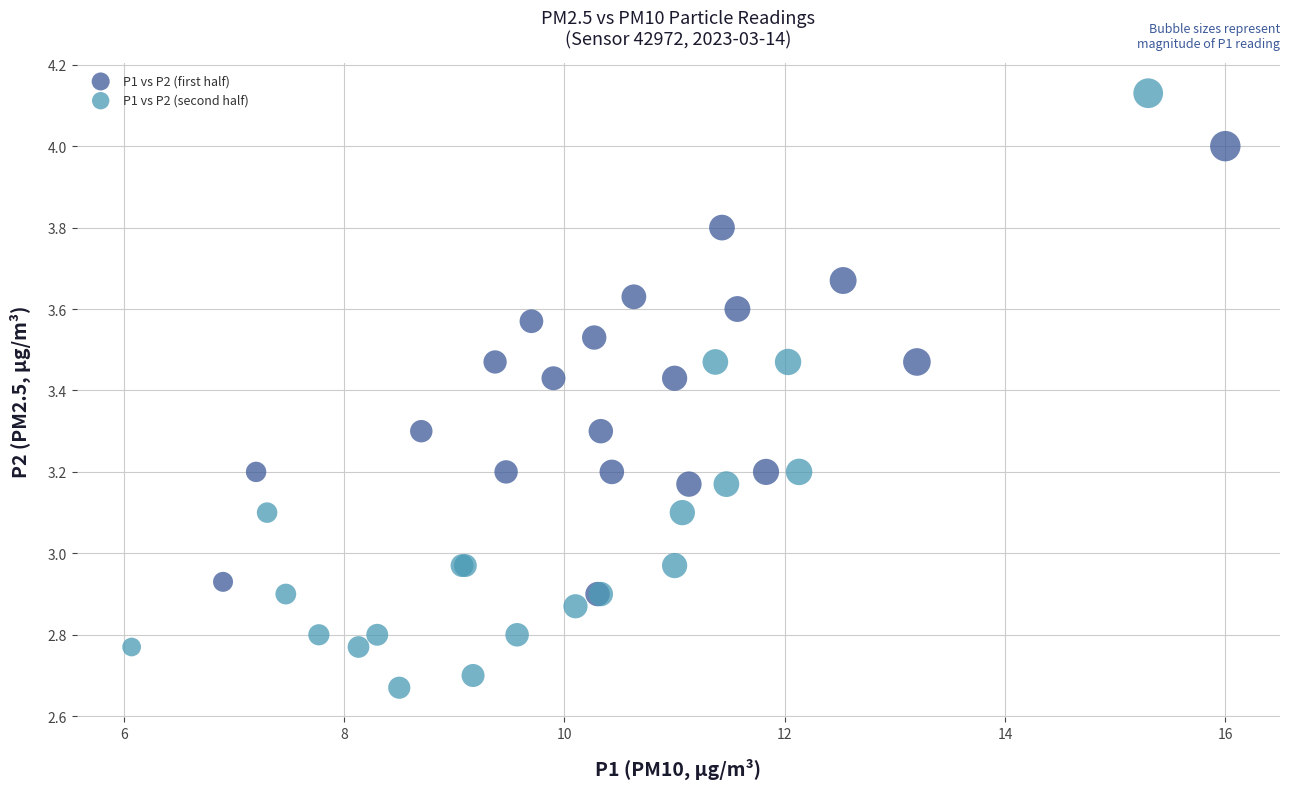

Which series contains the lowest Y value?

P1 vs P2 (second half)